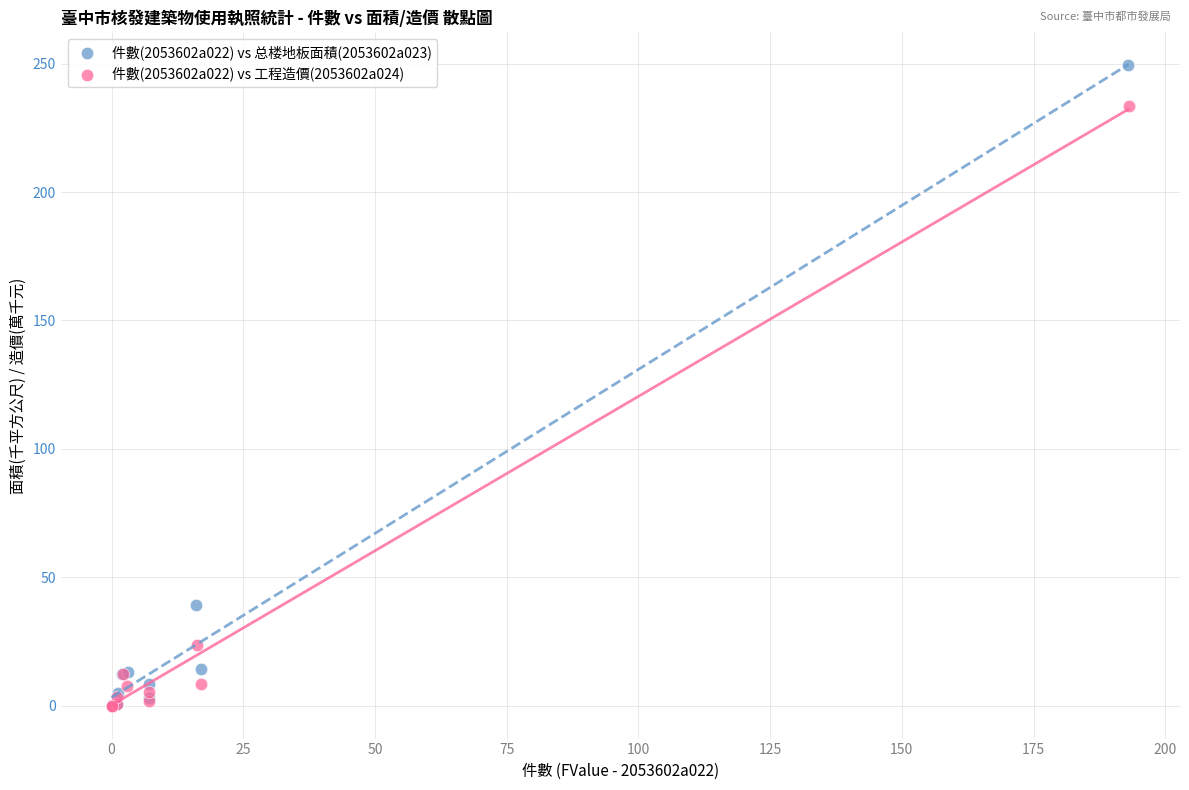

Which series has the widest spread of Y values?

件數(2053602a022) vs 总楼地板面積(2053602a023)